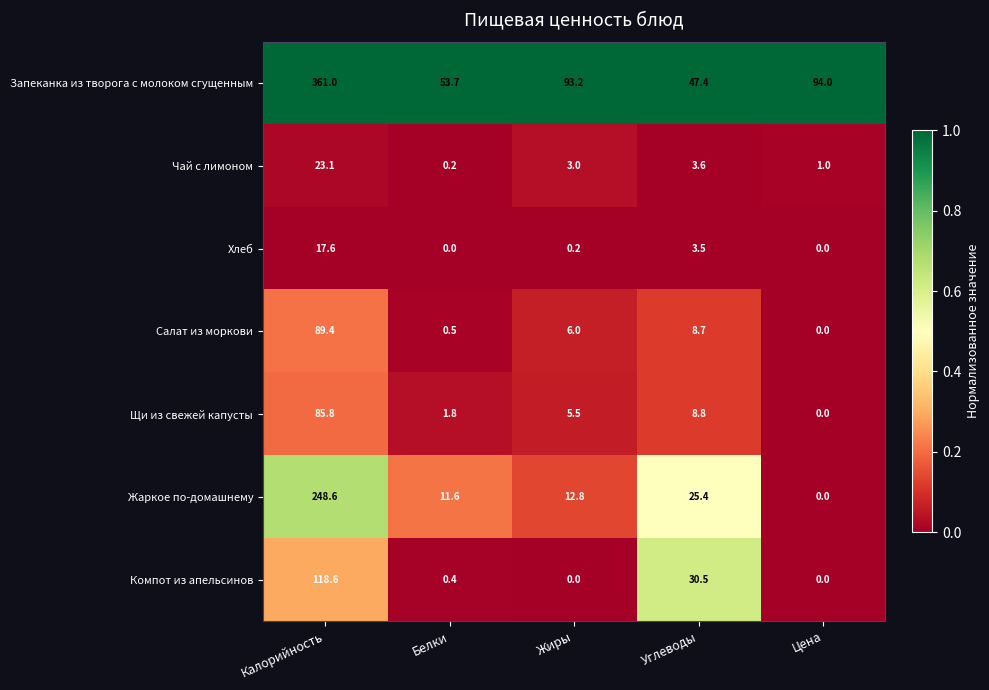

What is the difference between the maximum and minimum values in the Жаркое по-домашнему series?

248.6